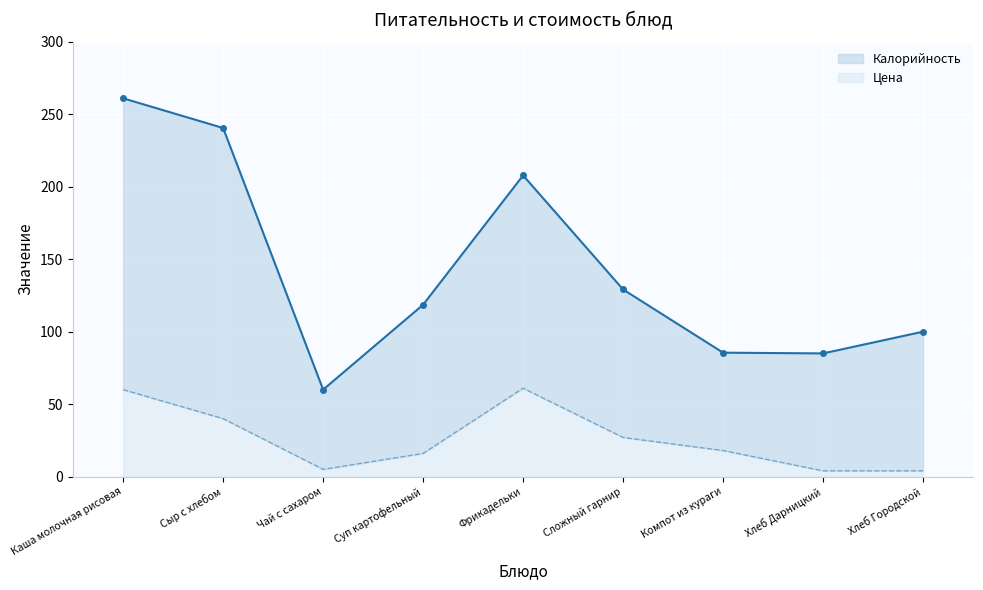

Between Сыр с хлебом and Хлеб Городской, which is larger?

Сыр с хлебом